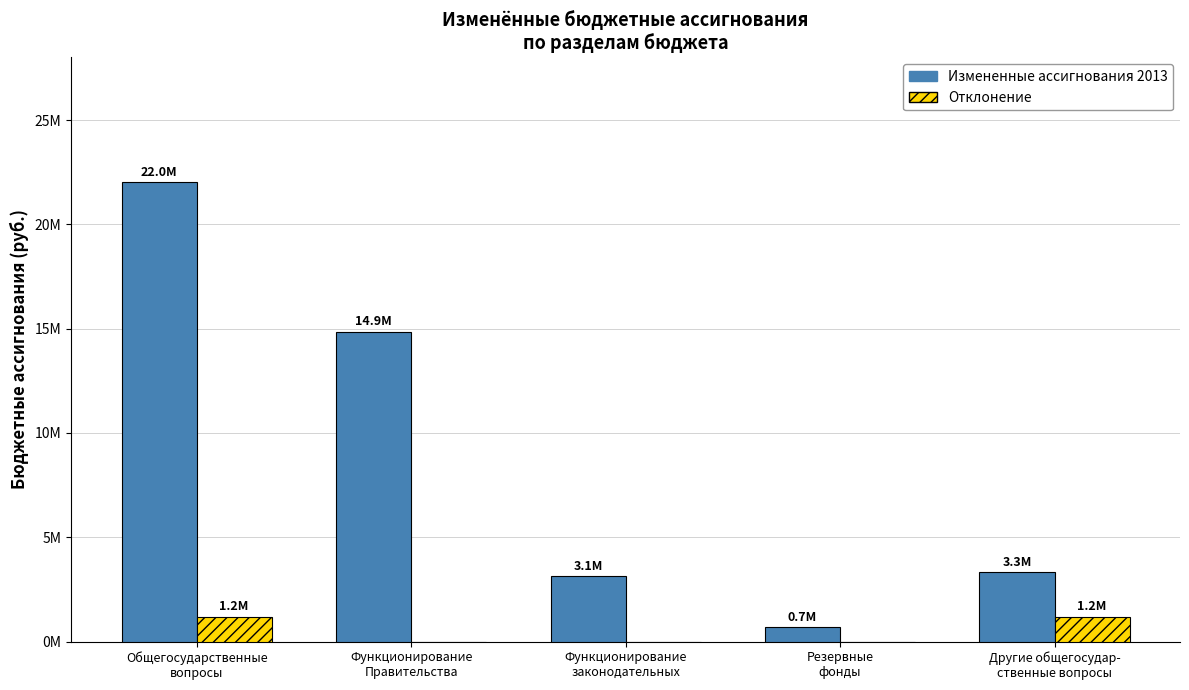

True or false: Отклонение has a value of 1200000 at Общегосударственные
вопросы.

True